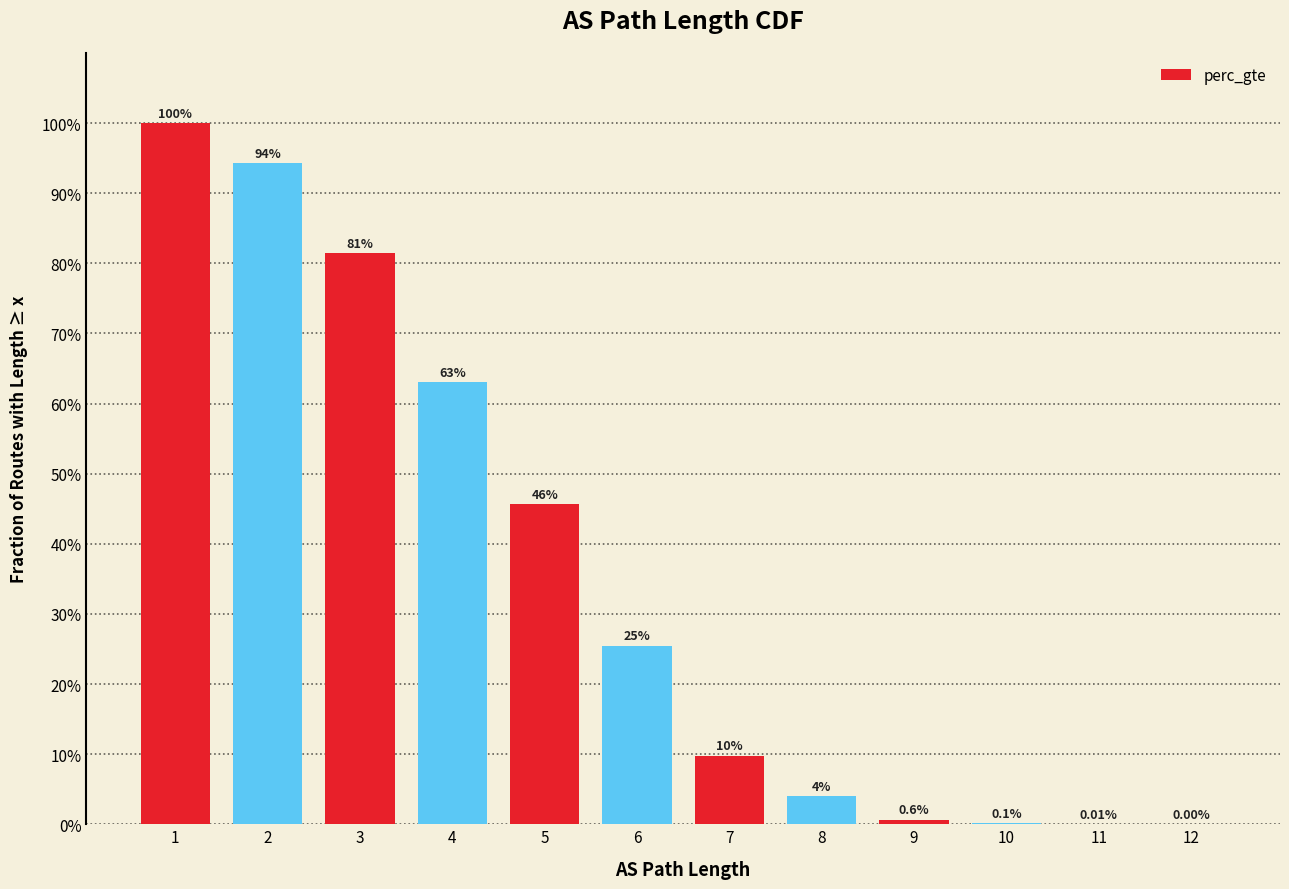

What is the difference between the maximum and minimum values?

1.0